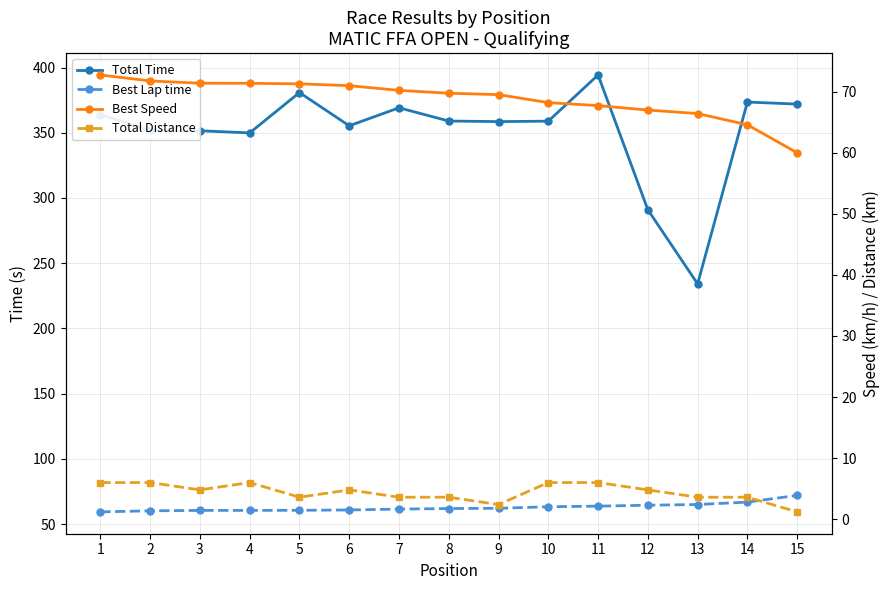

What is the highest value of the Best Lap time series?

72.0